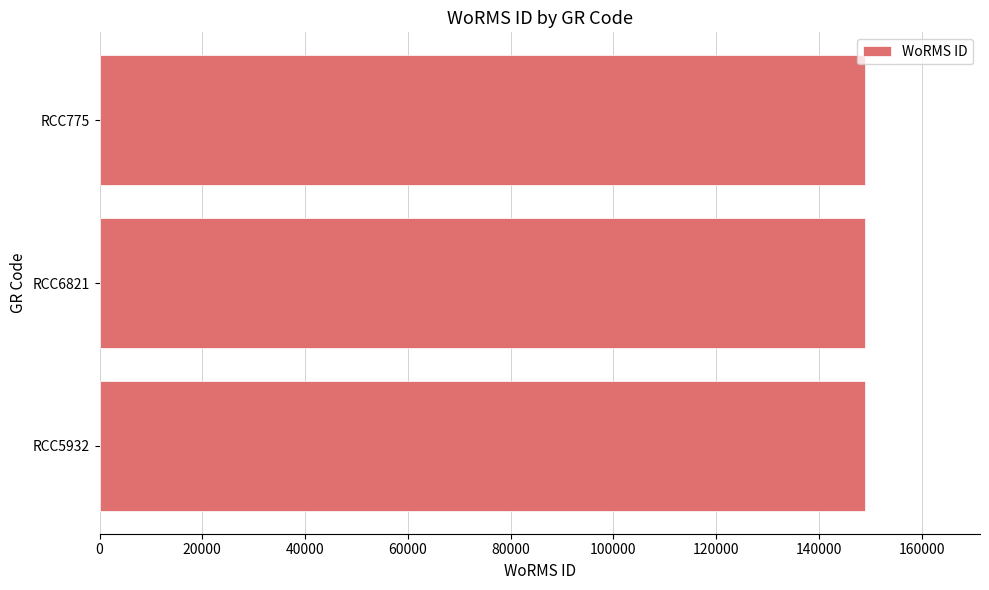

What is the ratio of the value at RCC6821 to the value at RCC775?

1.0